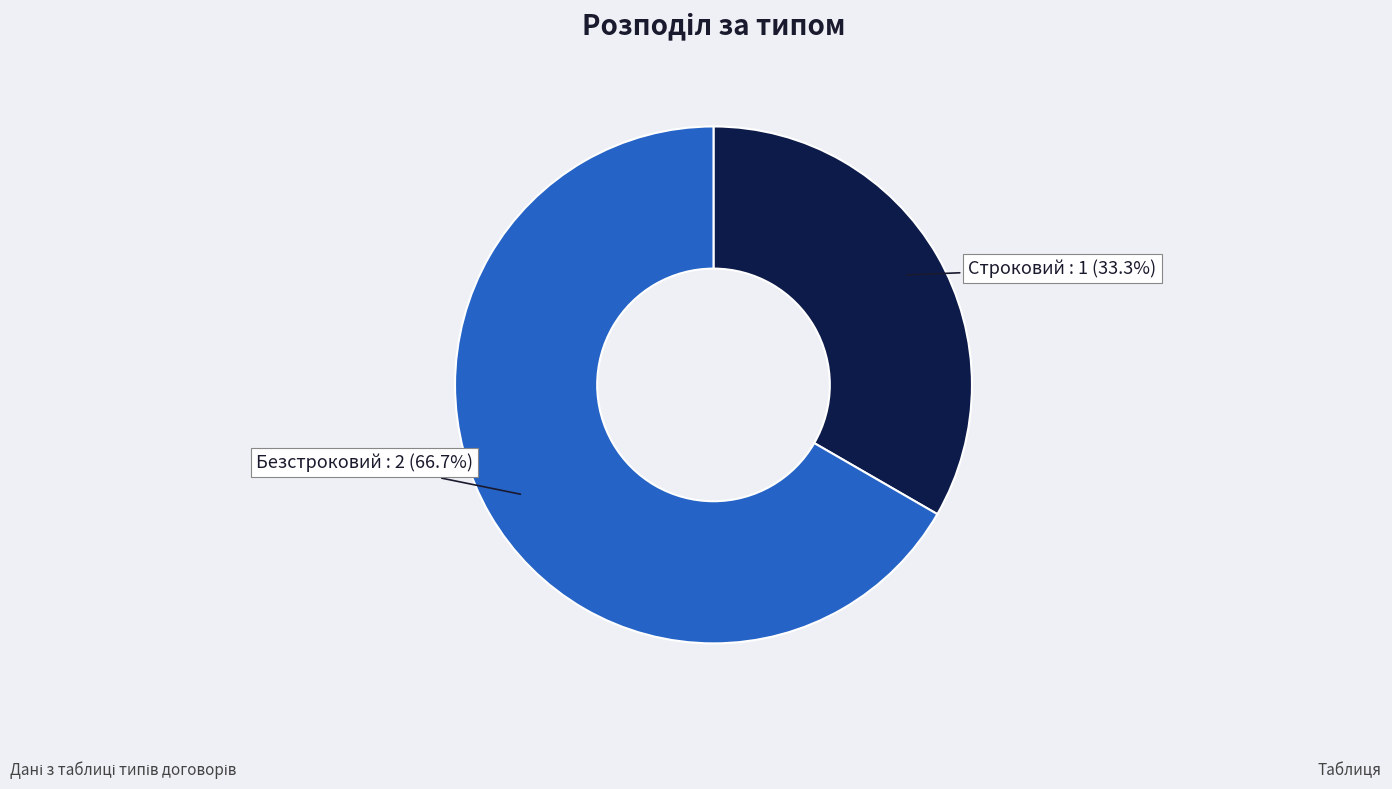

Approximately how many times larger is the value at Строковий compared to Безстроковий?

0.5